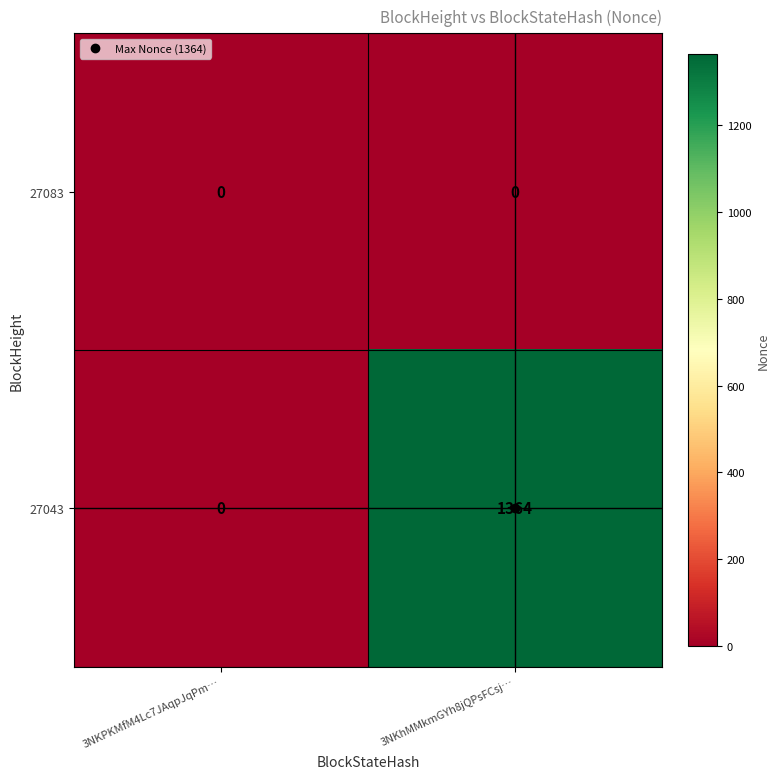

Which series has the widest spread of values?

27043